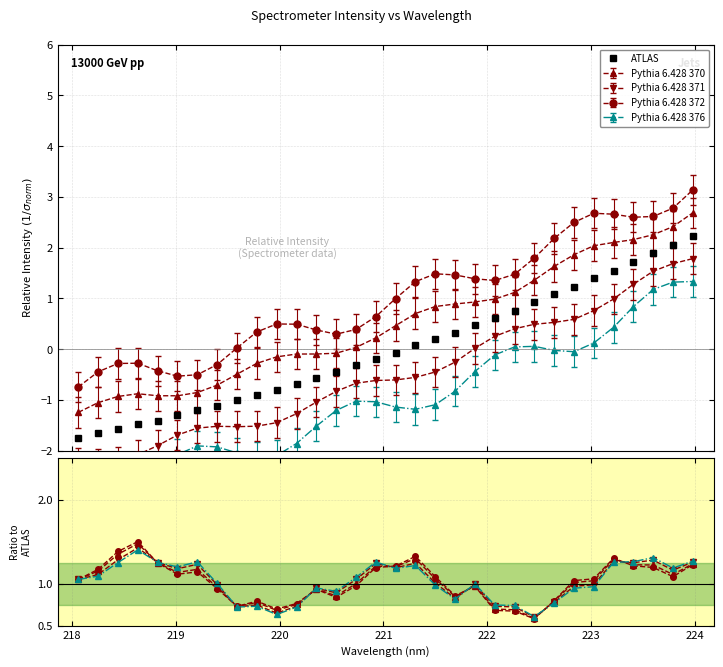

What is the value of the ATLAS point at the 4th from the left?

-1.5